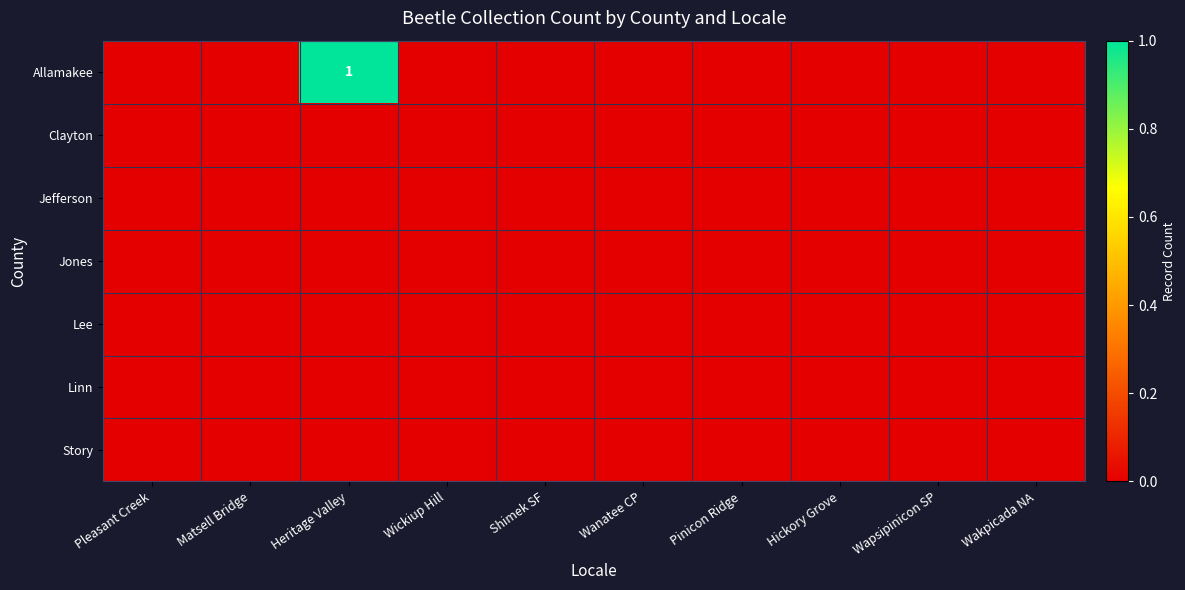

At Matsell Bridge, list the series in order from smallest to largest.

Allamakee, Clayton, Jefferson, Jones, Lee, Linn, Story